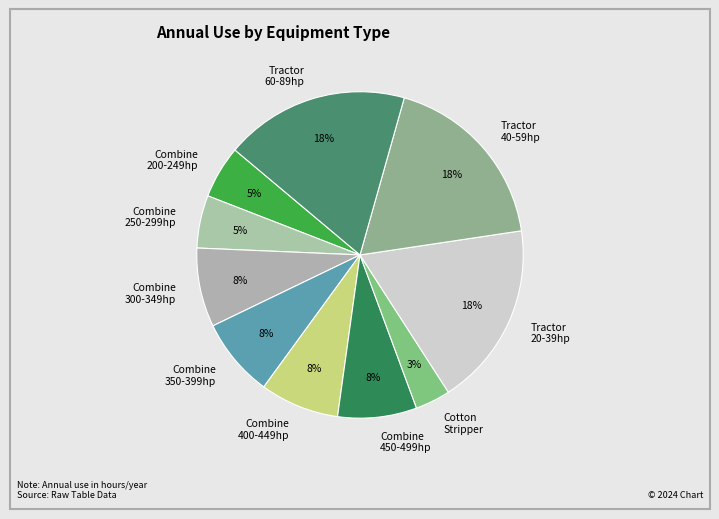

Is there any slice that represents more than half of the pie?

No